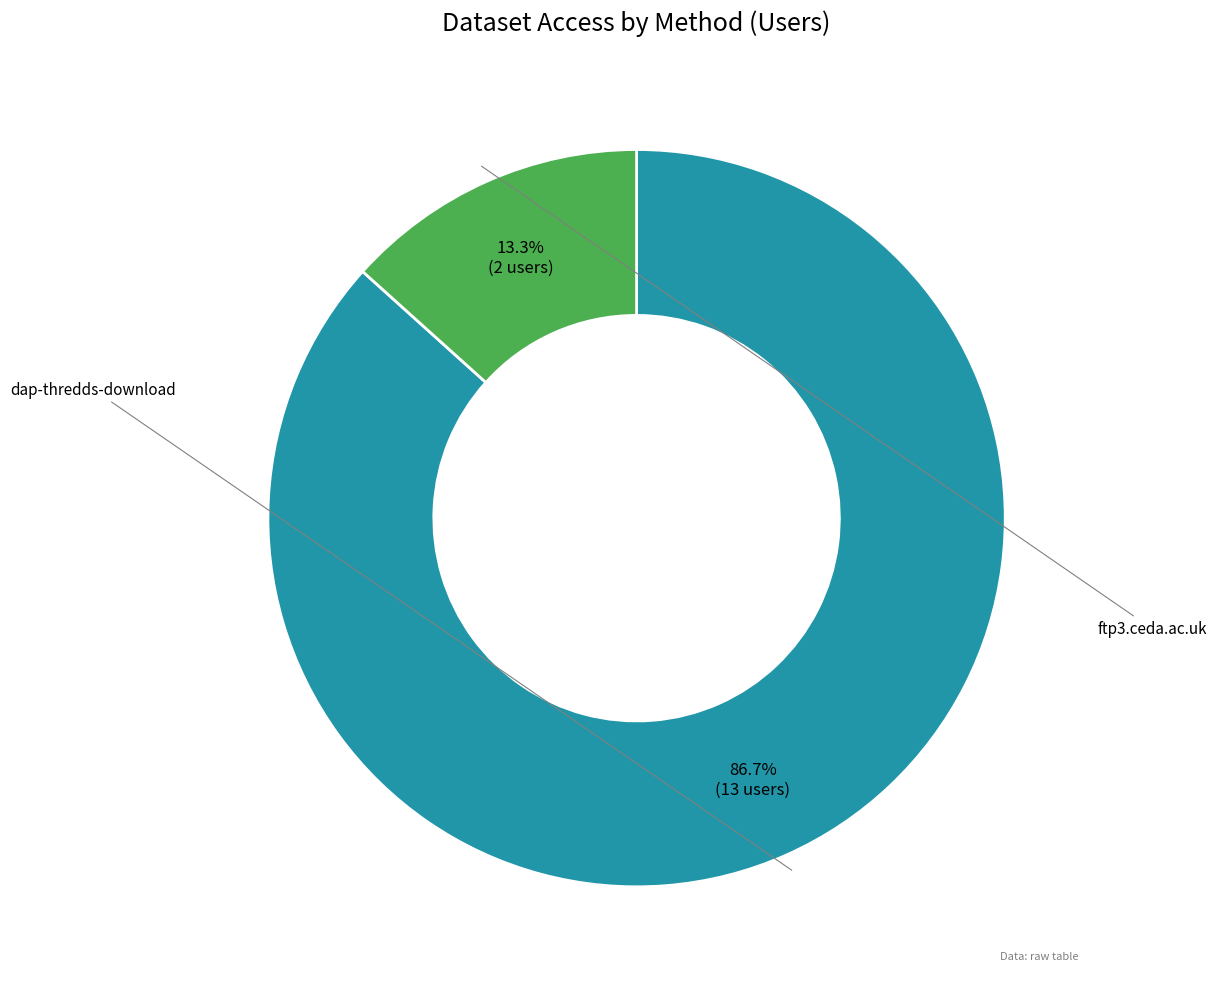

Is there any slice that represents more than half of the pie?

Yes